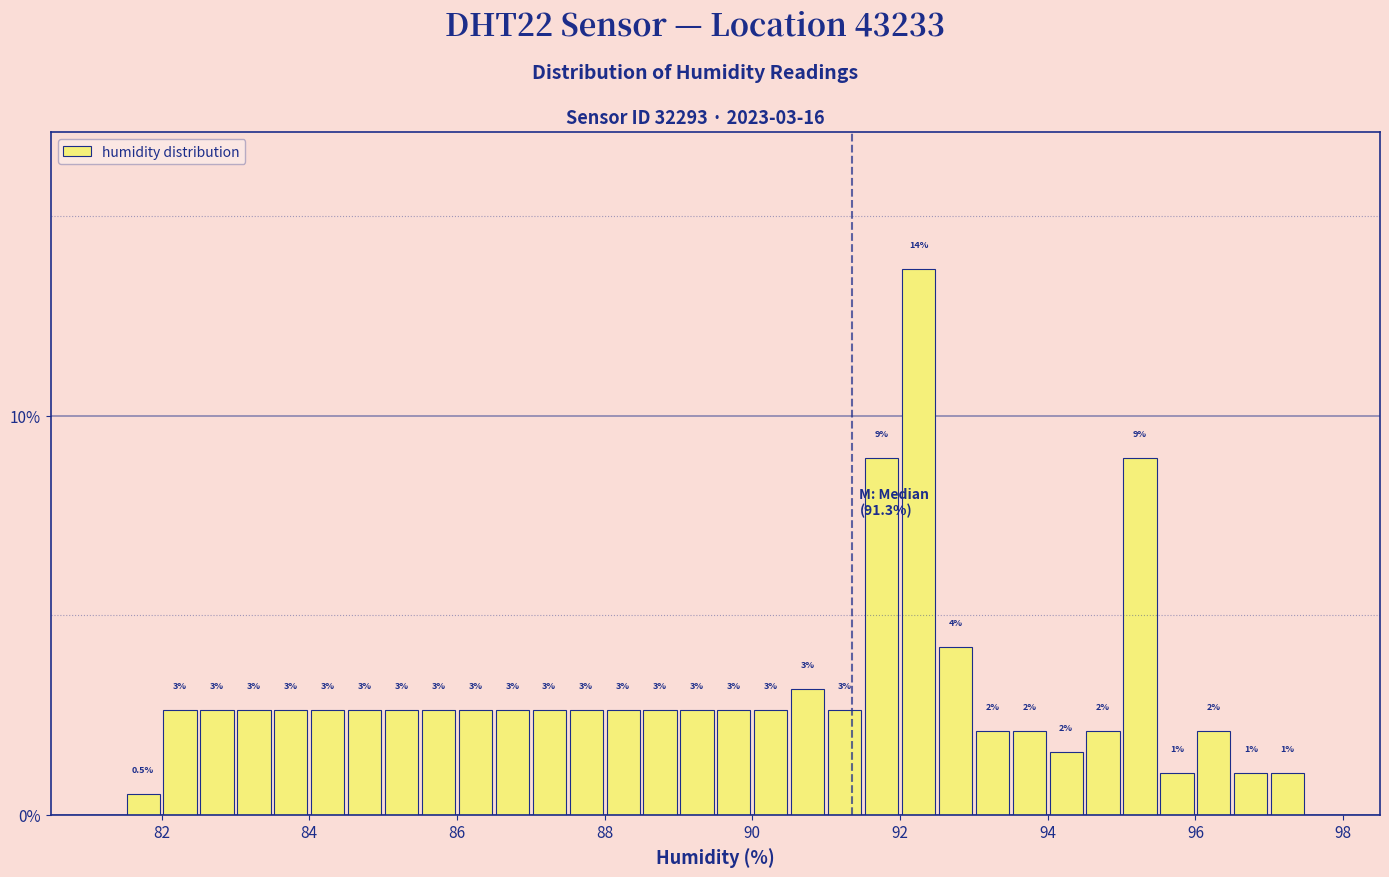

Around what value on the x-axis is the tallest bar? Give the approximate position of its centre, as read against the axis.

92.2